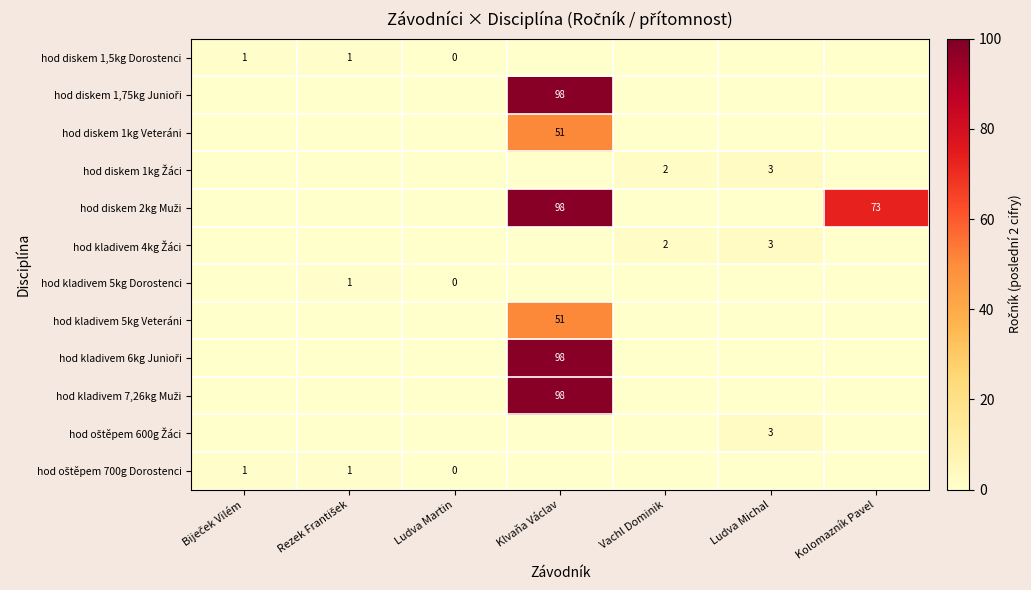

Rank the categories by hod diskem 1kg Veteráni value from highest to lowest.

Klvaňa Václav, Biječek Vilém, Rezek František, Ludva Martin, Vachl Dominik, Ludva Michal, Kolomazník Pavel